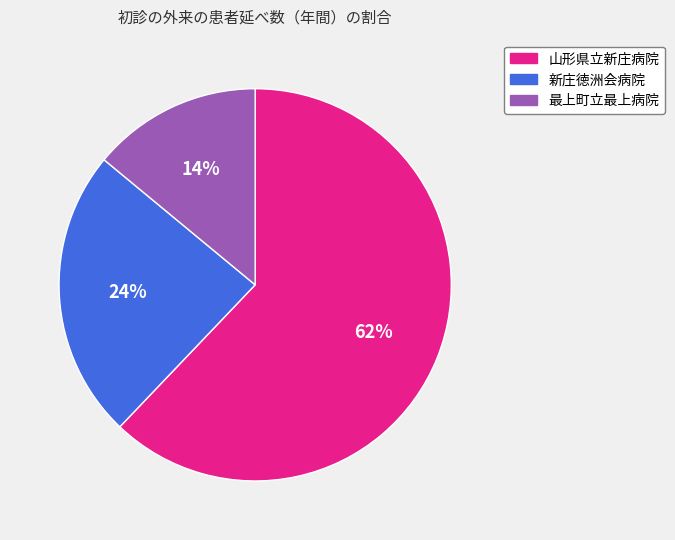

Which slice is the largest?

山形県立新庄病院